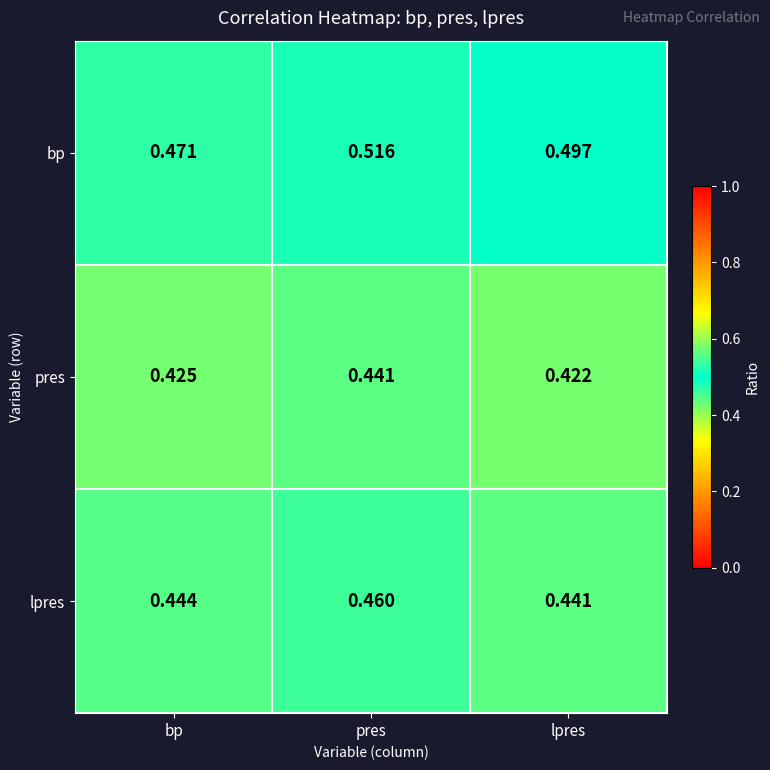

Which series has the largest range (max minus min)?

bp